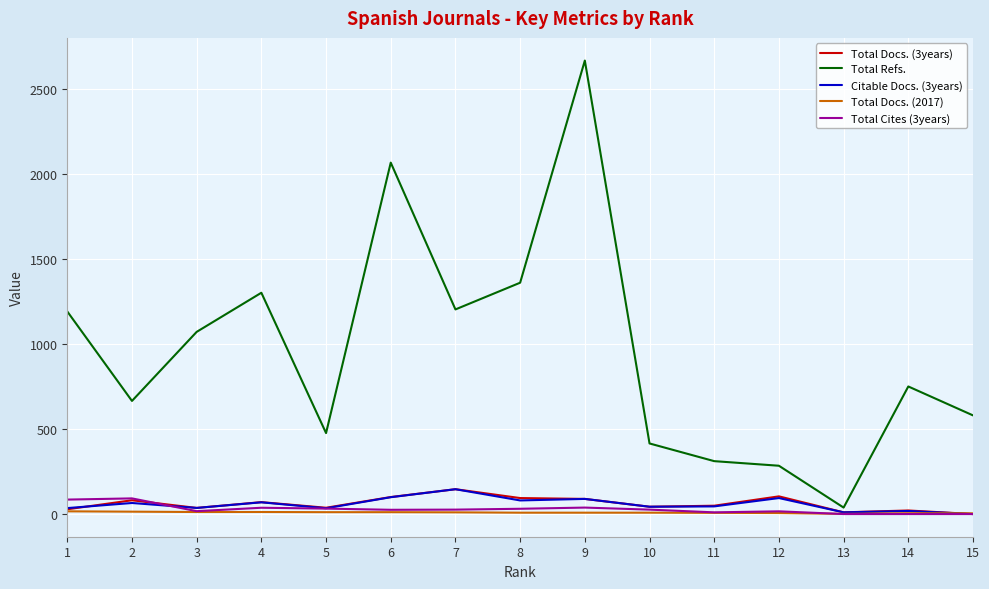

At which category is the sum across all series the highest?

9